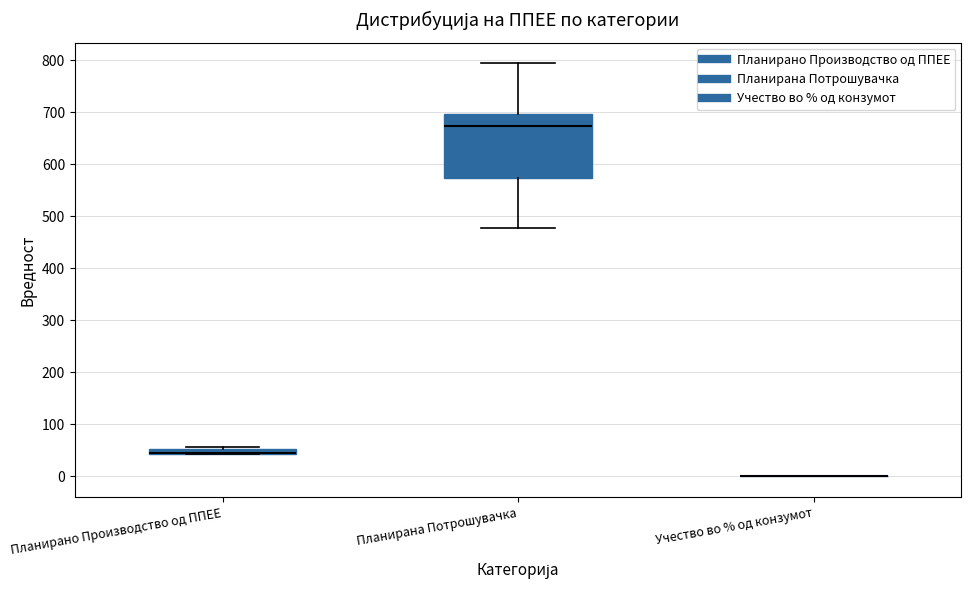

Which box is the tallest, from its lower edge to its upper edge?

Планирана Потрошувачка